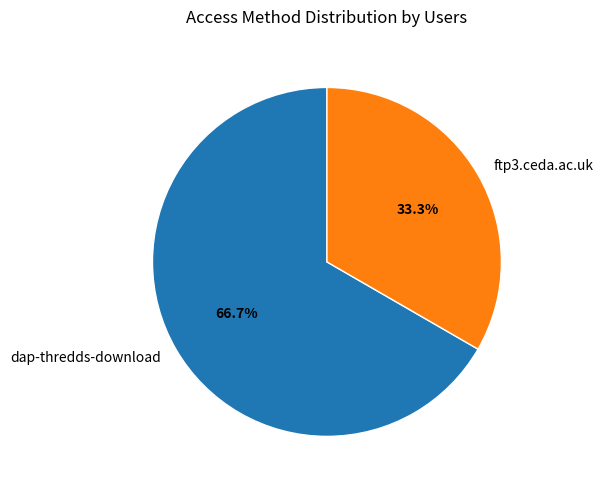

Which slice is the largest?

dap-thredds-download